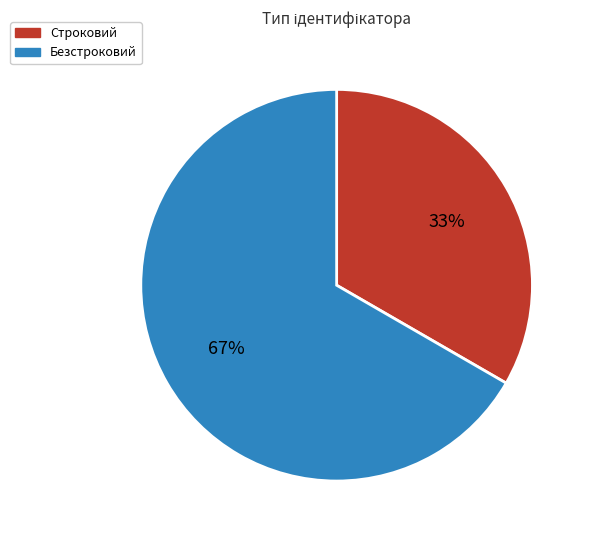

Does Строковий represent more than half of the total?

No